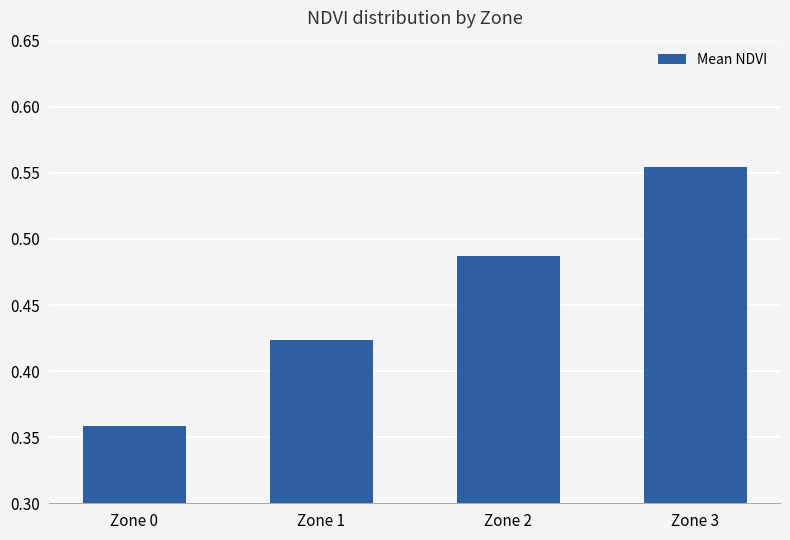

Where is the data nearest to the value 0?

Zone 0